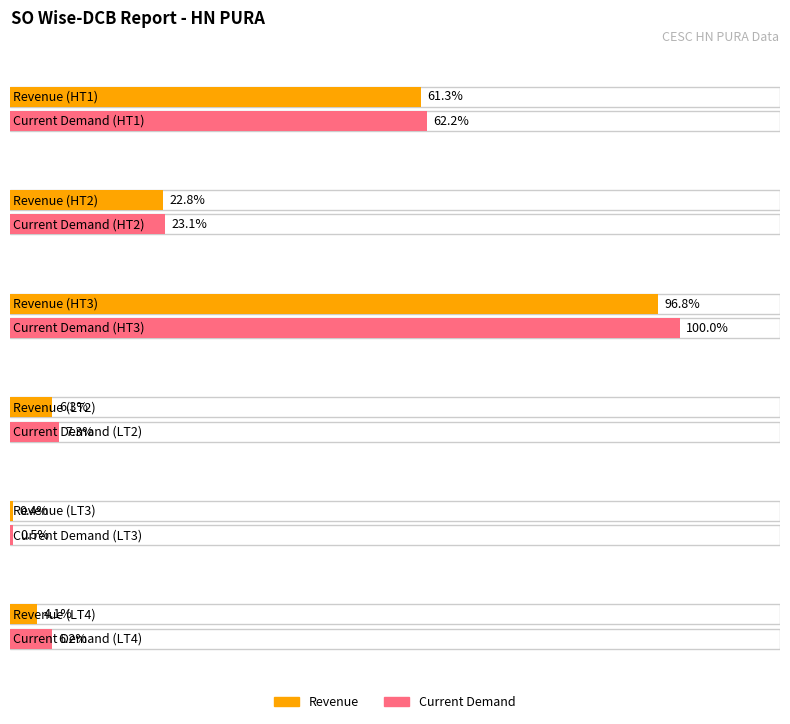

True or false: Current Demand has a value of 184142.8 at LT3.

False